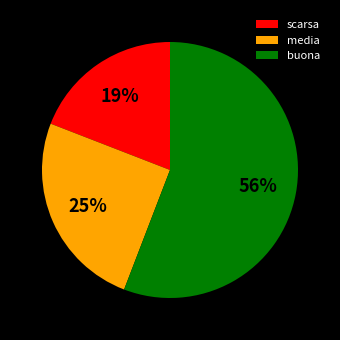

Count the number of slices in the pie.

3